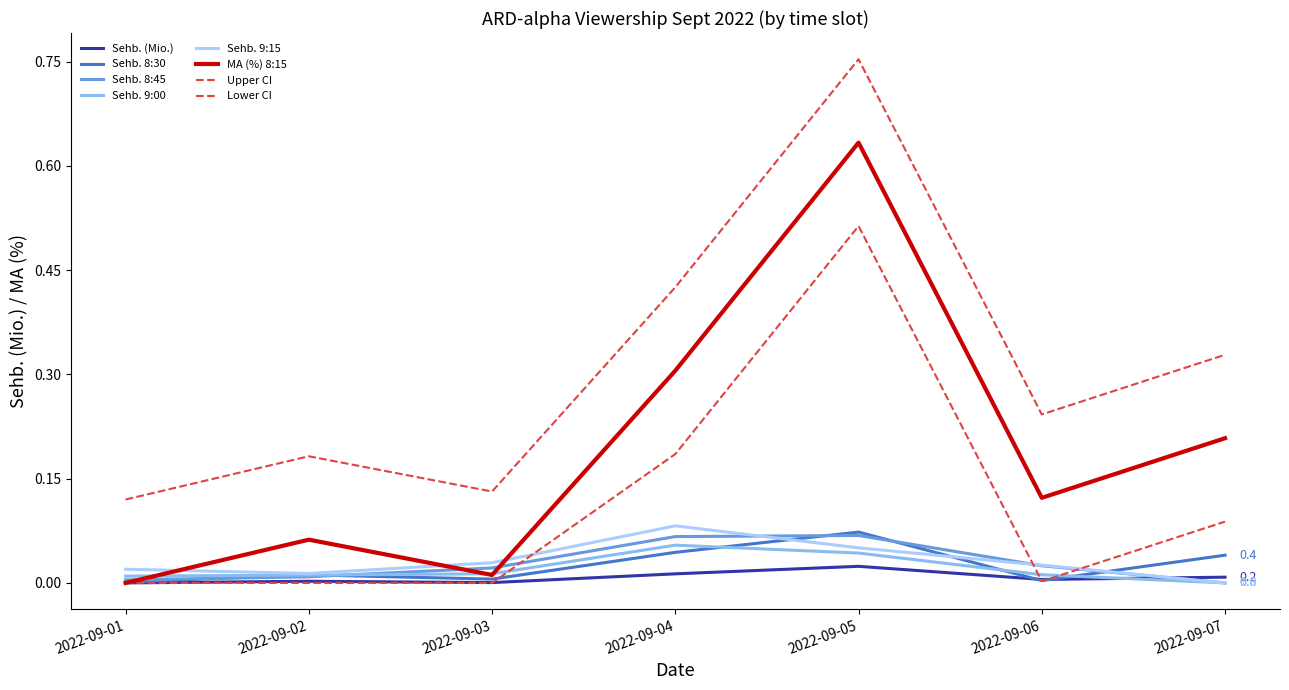

What is the difference between the highest and lowest values at 2022-09-07?

0.2